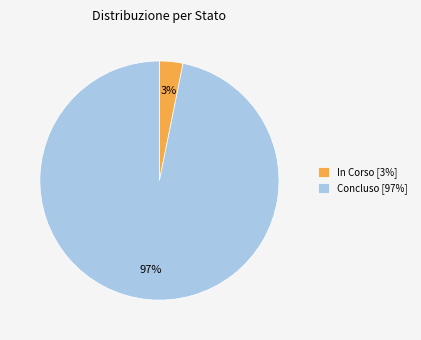

Which has a higher value, Concluso [97%] or In Corso [3%]?

Concluso [97%]